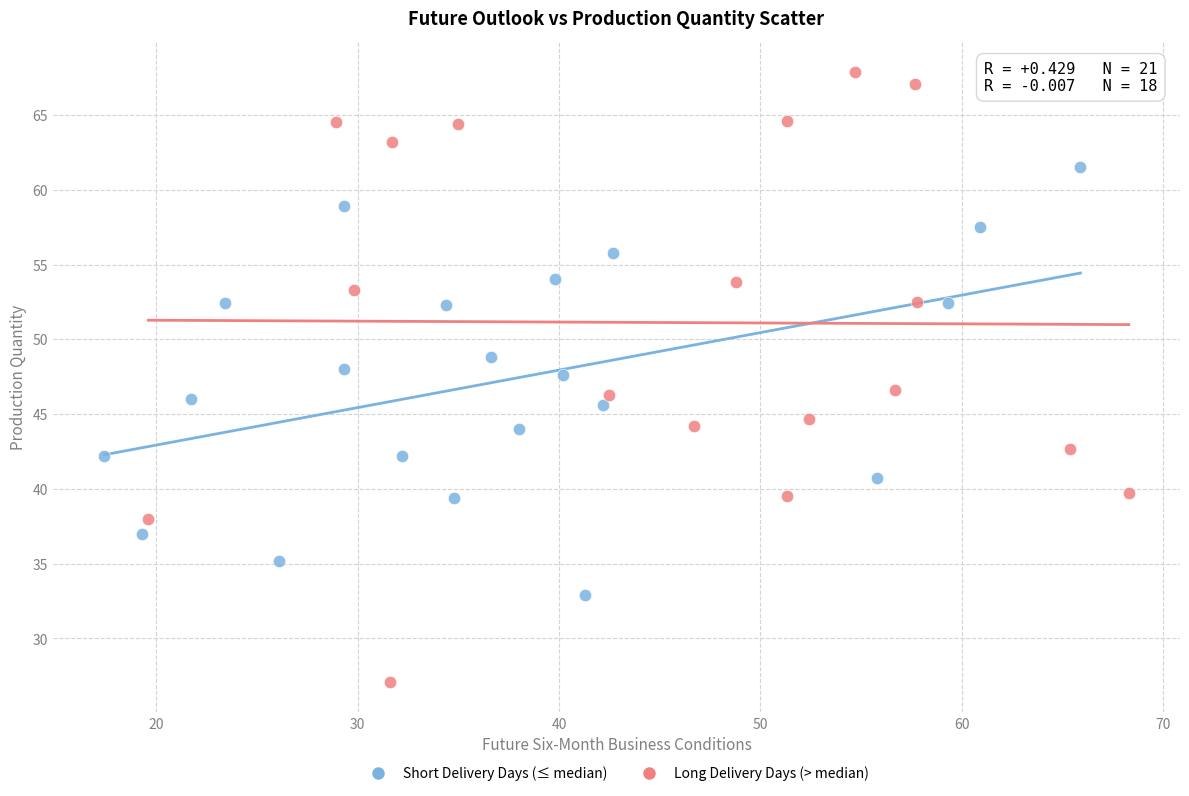

Which series has the widest spread of Y values?

Long Delivery Days (> median)